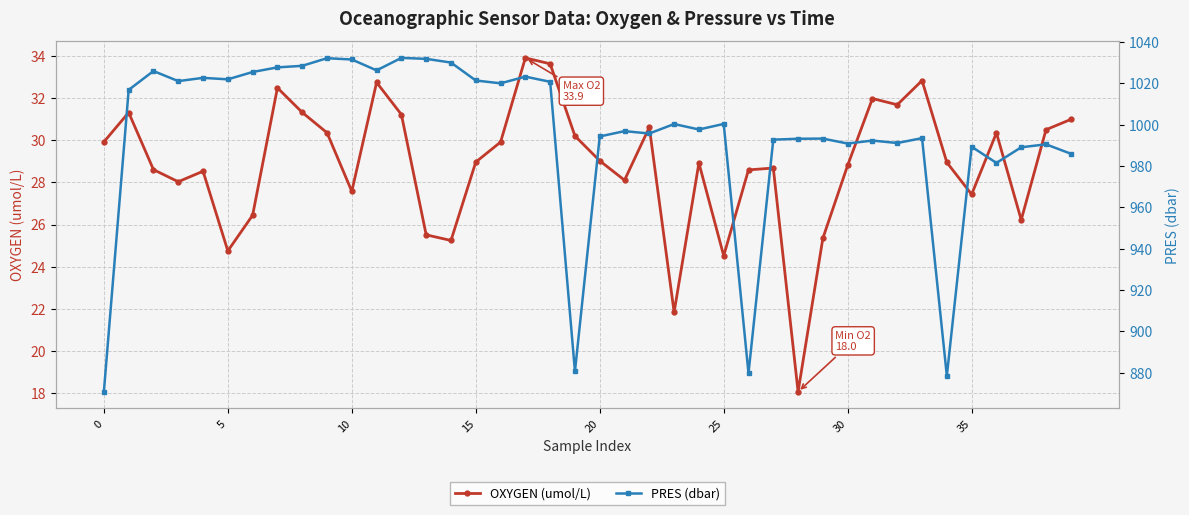

Count the number of data series in this chart.

2